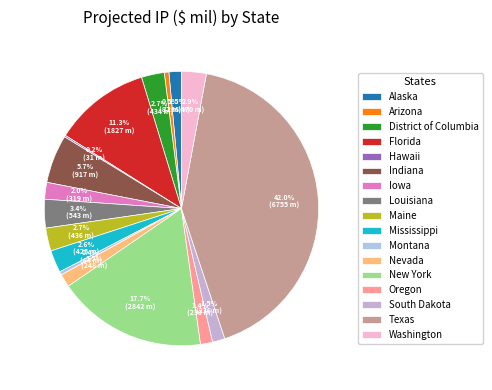

To the nearest percent, what portion does New York represent?

18%